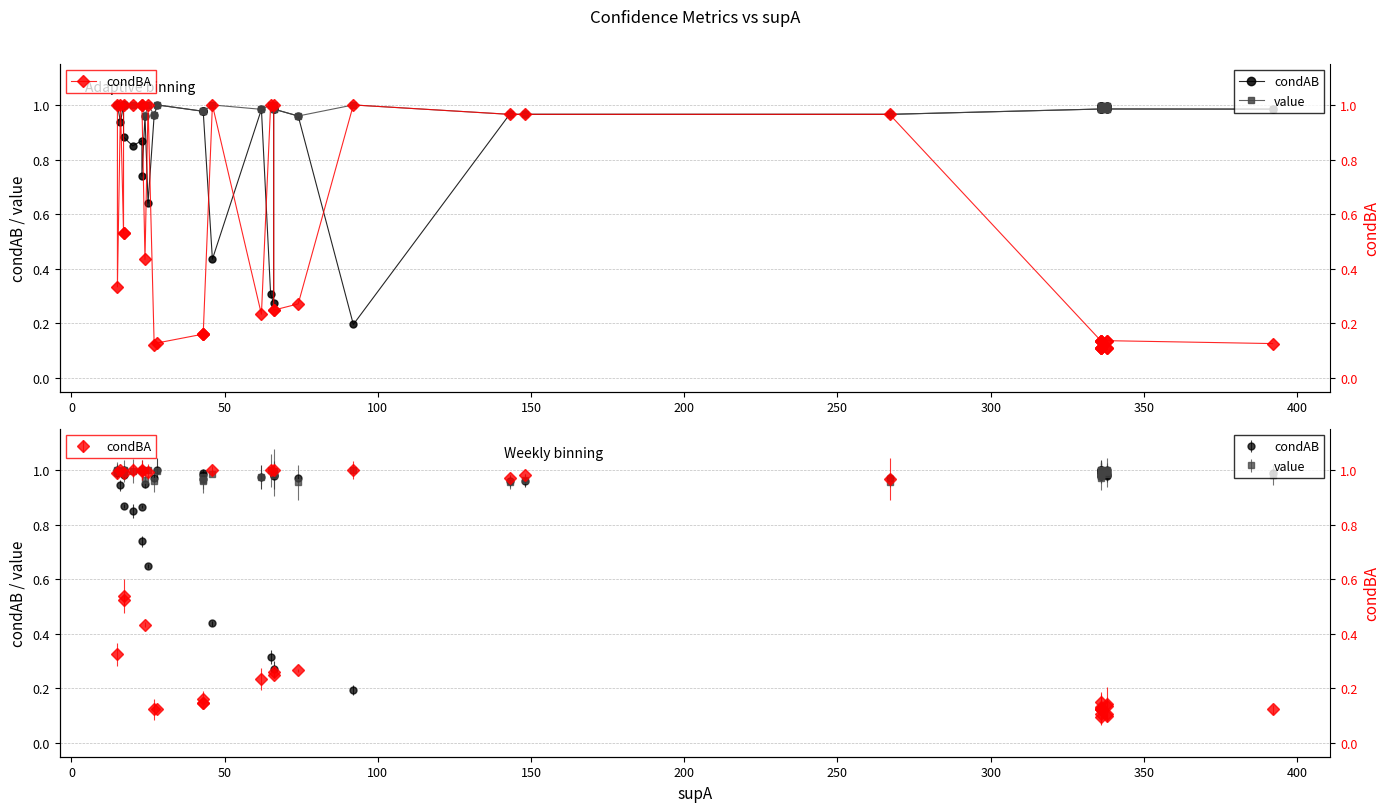

Reading right to left, extract all data points from this chart.

condAB: 1.0	1.0	1.0	1.0	1.0	1.0	1.0	1.0	1.0	1.0	1.0	1.0	1.0	1.0	1.0	1.0	0.2	1.0	1.0	1.0	0.3	0.3	1.0	0.4	1.0	1.0	1.0	1.0	1.0	0.6	1.0	0.7	0.9	0.8	0.9	1.0	1.0	0.9	1.0	1.0
value: 1.0	1.0	1.0	1.0	1.0	1.0	1.0	1.0	1.0	1.0	1.0	1.0	1.0	1.0	1.0	1.0	1.0	1.0	1.0	1.0	1.0	1.0	1.0	1.0	1.0	1.0	1.0	1.0	1.0	1.0	1.0	1.0	1.0	1.0	1.0	1.0	1.0	1.0	1.0	1.0
condBA: 0.1	0.1	0.1	0.1	0.1	0.1	0.1	0.1	0.1	0.1	0.1	0.1	0.1	1.0	1.0	1.0	1.0	0.3	0.2	0.2	1.0	1.0	0.2	1.0	0.2	0.2	0.2	0.1	0.1	1.0	0.4	1.0	1.0	1.0	1.0	0.5	0.5	1.0	0.3	1.0